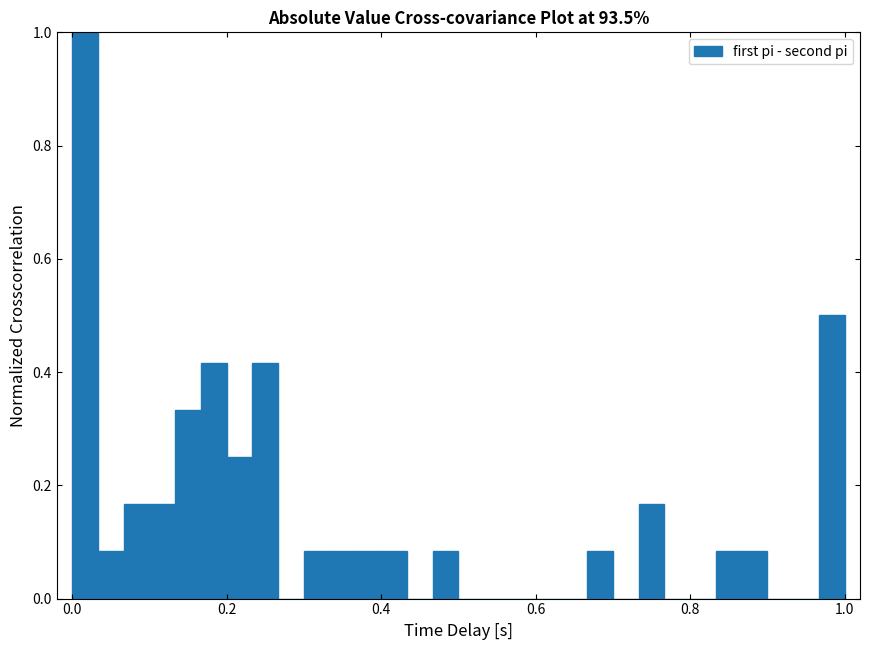

Read against the x-axis, roughly where is the centre of the tallest bar?

0.02